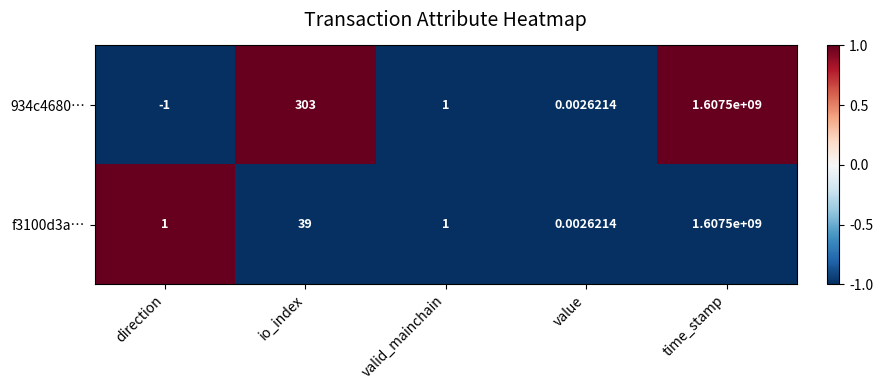

How many negative values does the 934c4680… series have?

1